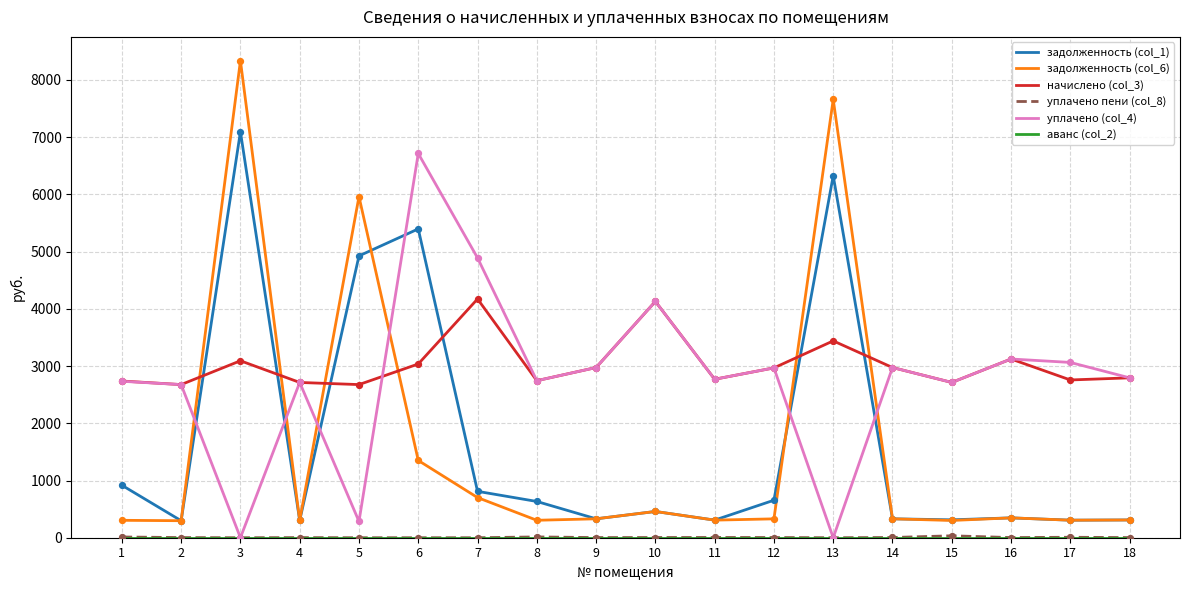

At how many categories does at least one series exceed 6779?

2